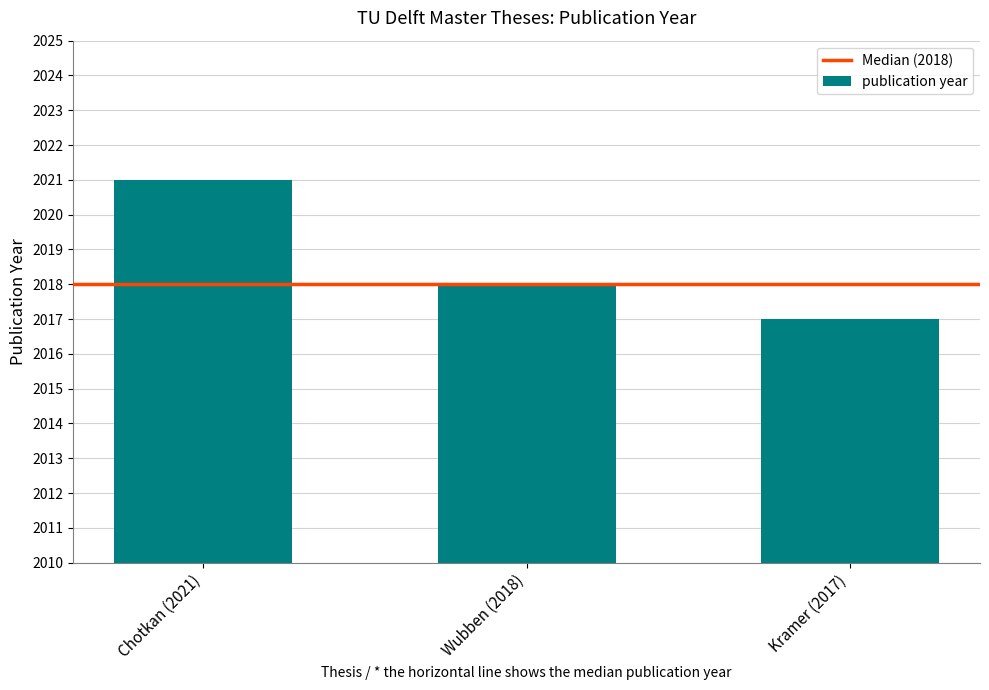

Which has a higher value, Wubben (2018) or Chotkan (2021)?

Chotkan (2021)